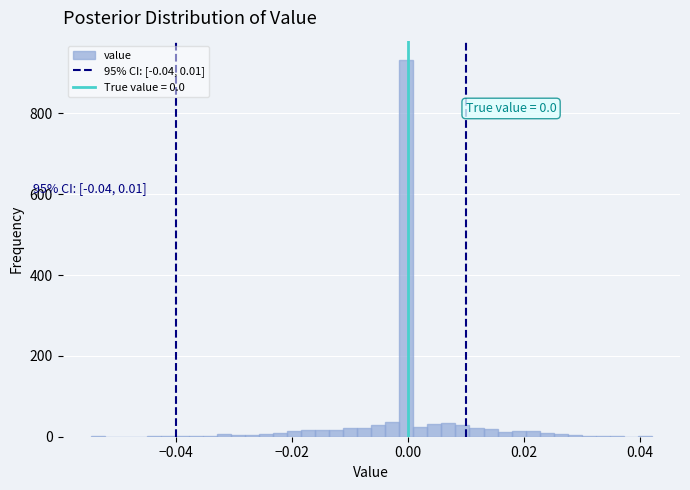

Read against the x-axis, roughly where is the centre of the tallest bar?

0.000